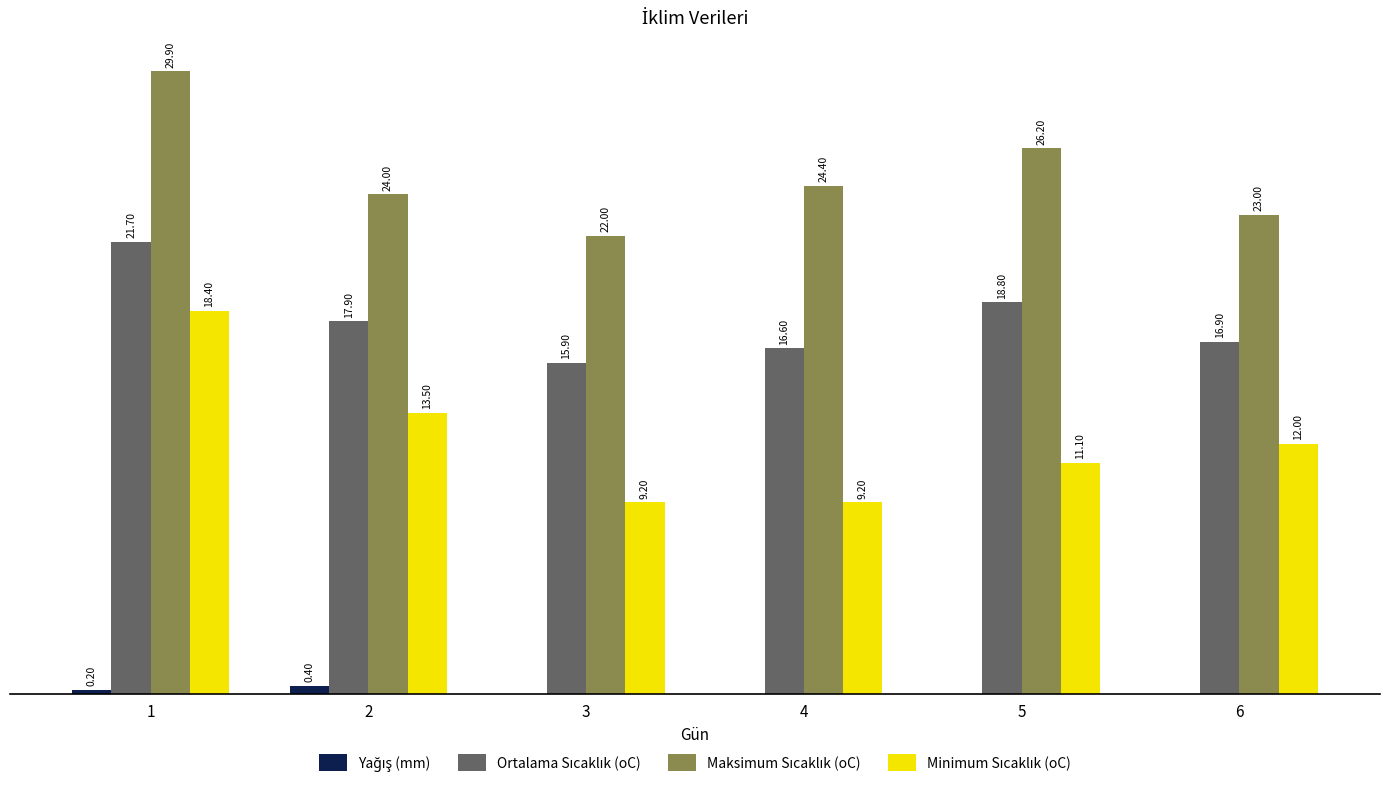

True or false: Maksimum Sıcaklık (oC) has a value of 6.8 at 4.

False